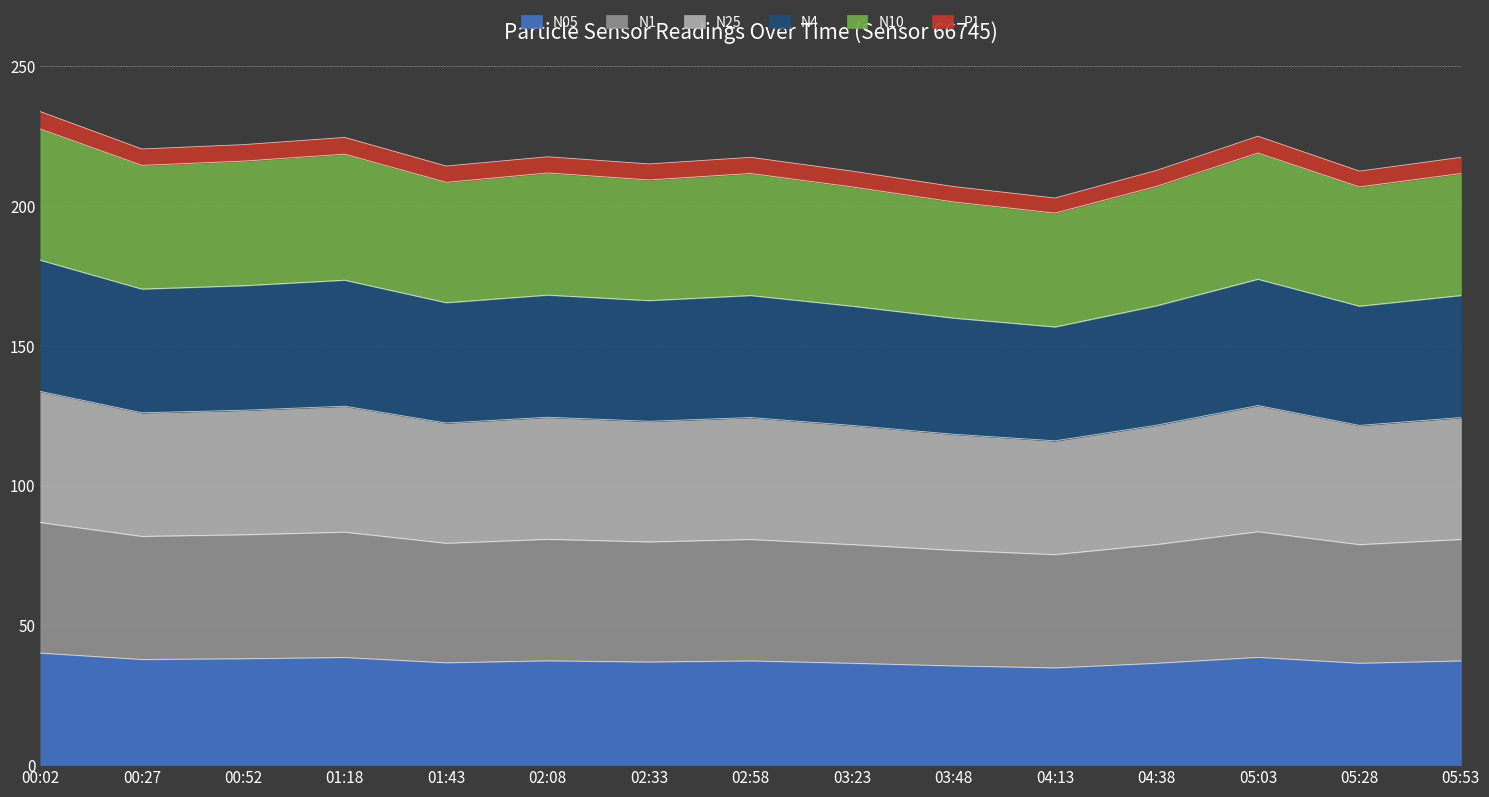

True or false: N25 and N1 intersect in this chart.

False